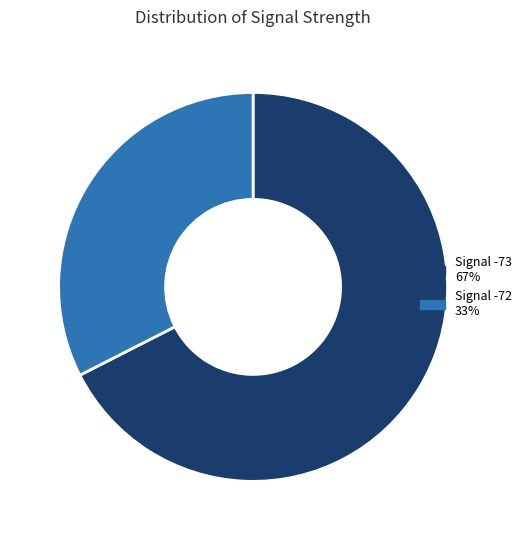

How many segments does this pie chart have?

2